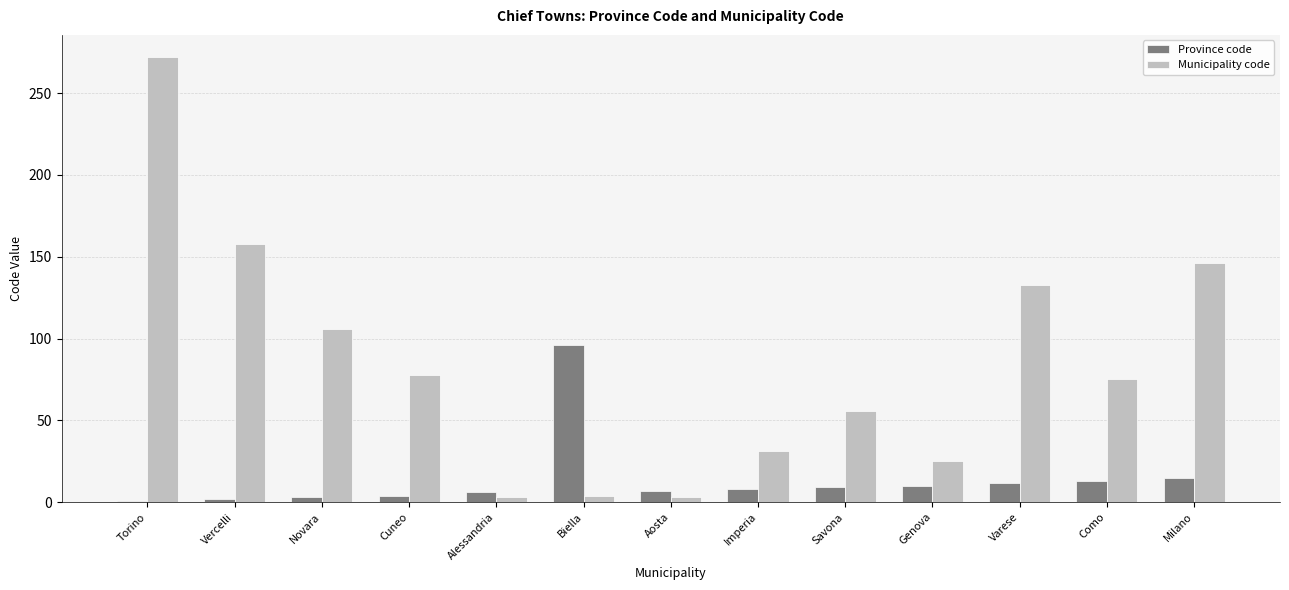

At which category is the sum across all series the highest?

Torino